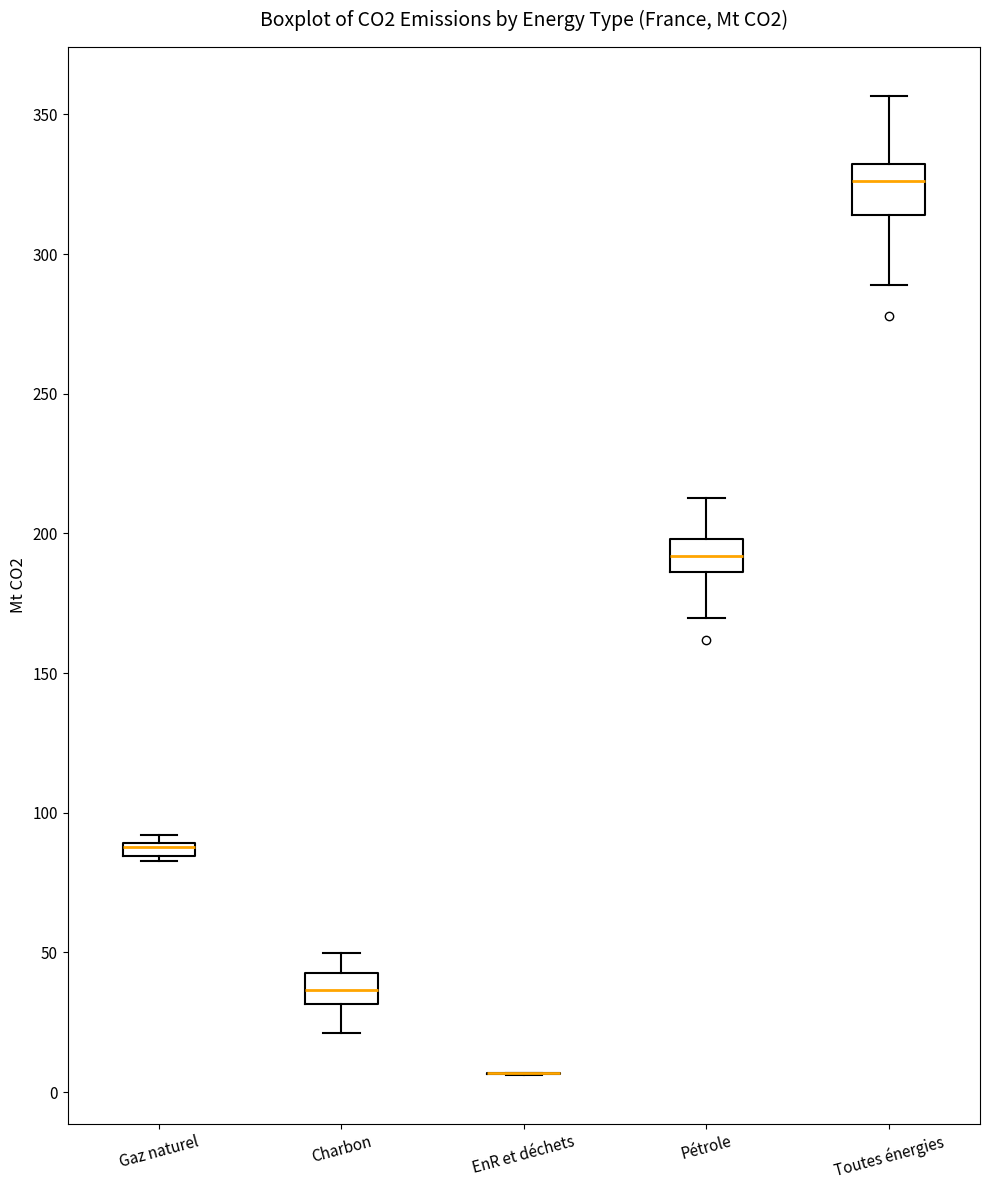

Where is the upper edge of the box for Charbon on the y-axis? The values are not printed on the chart, so give them approximately, as read against the axis.

45